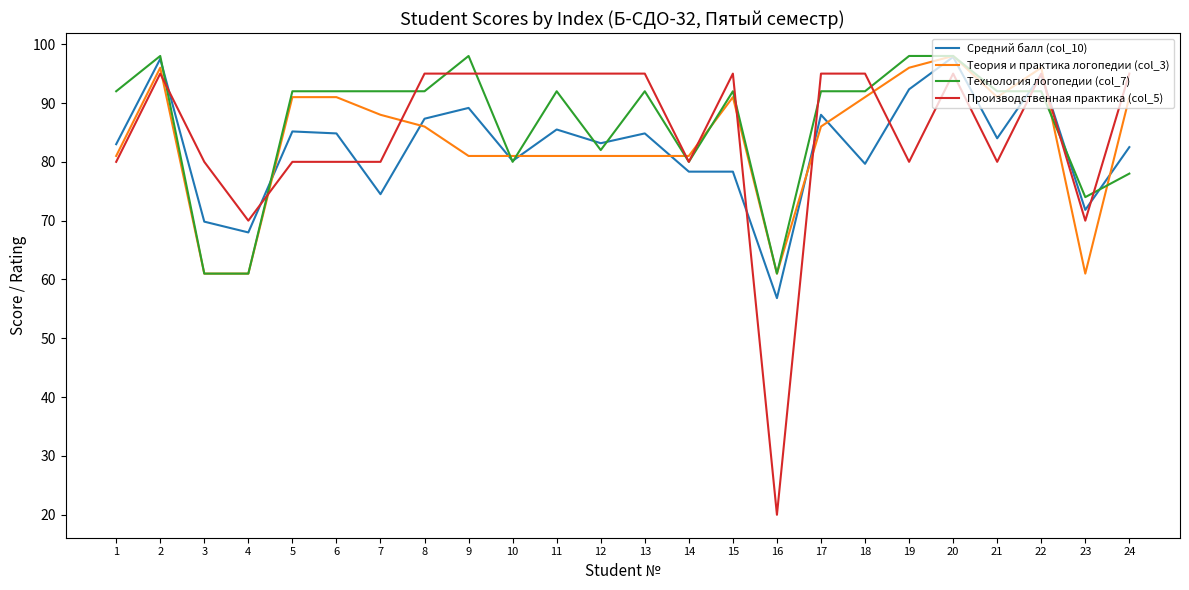

Which category has the lowest value across all series?

16